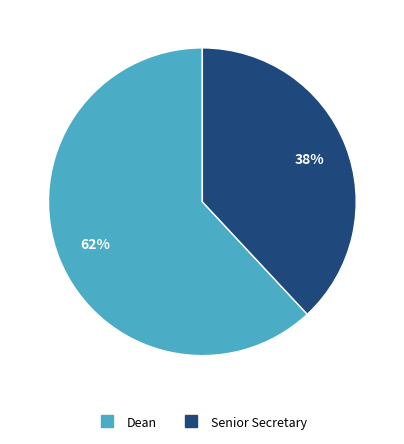

Count the number of slices in the pie.

2